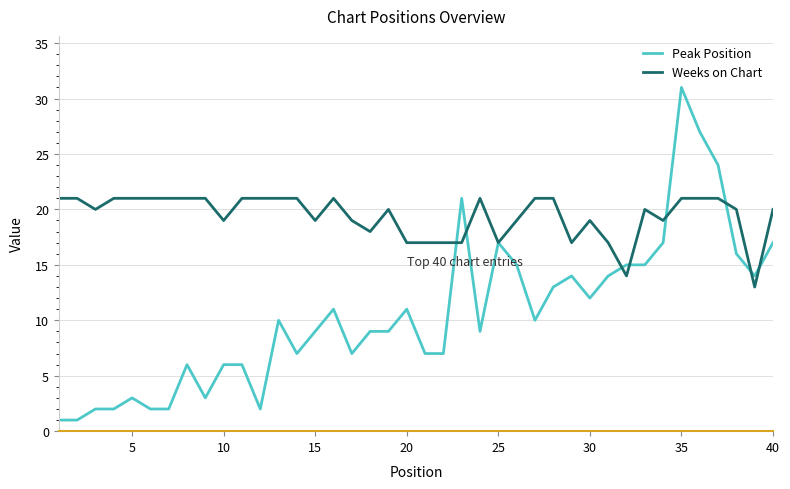

Reading right to left, transcribe all the data shown in this chart.

Peak Position: 17	14	16	24	27	31	17	15	15	14	12	14	13	10	15	17	9	21	7	7	11	9	9	7	11	9	7	10	2	6	6	3	6	2	2	3	2	2	1	1
Weeks on Chart: 20	13	20	21	21	21	19	20	14	17	19	17	21	21	19	17	21	17	17	17	17	20	18	19	21	19	21	21	21	21	19	21	21	21	21	21	21	20	21	21